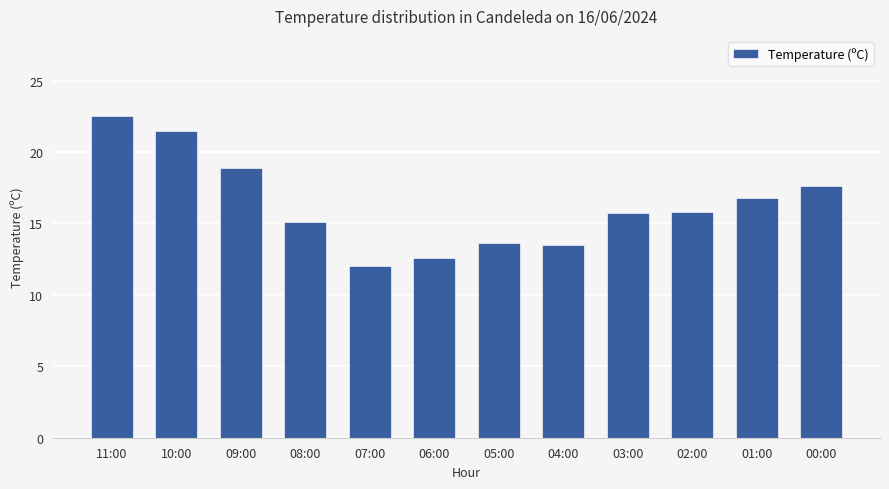

Are the bars grouped side by side (vs. stacked)?

No